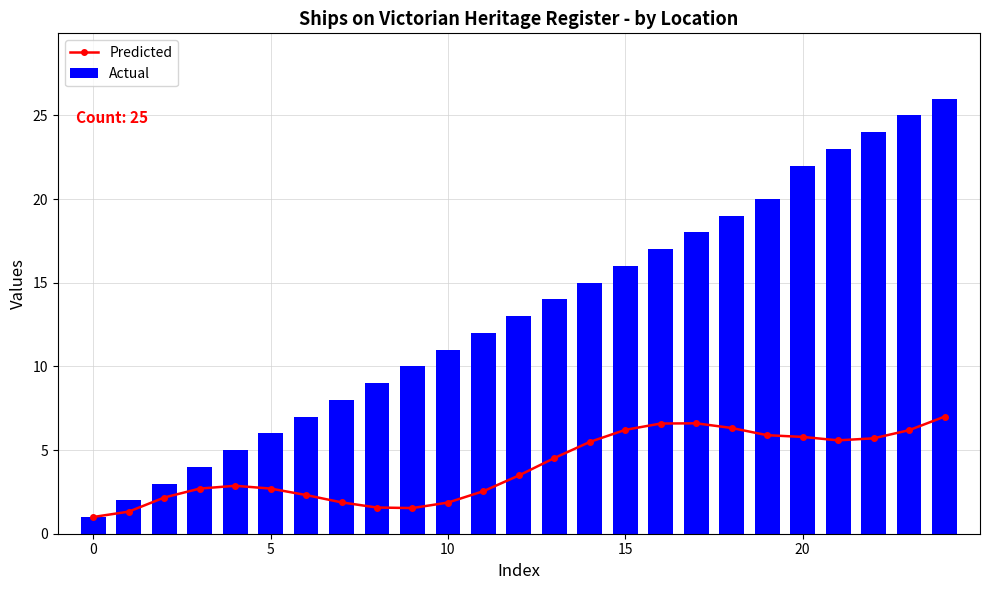

Reading right to left, list all the values displayed in this chart.

Predicted: 7.0	6.2	5.7	5.6	5.8	5.9	6.3	6.6	6.6	6.2	5.5	4.5	3.5	2.5	1.9	1.5	1.6	1.9	2.3	2.7	2.9	2.7	2.2	1.3	1.0
Actual: 26.0	25.0	24.0	23.0	22.0	20.0	19.0	18.0	17.0	16.0	15.0	14.0	13.0	12.0	11.0	10.0	9.0	8.0	7.0	6.0	5.0	4.0	3.0	2.0	1.0